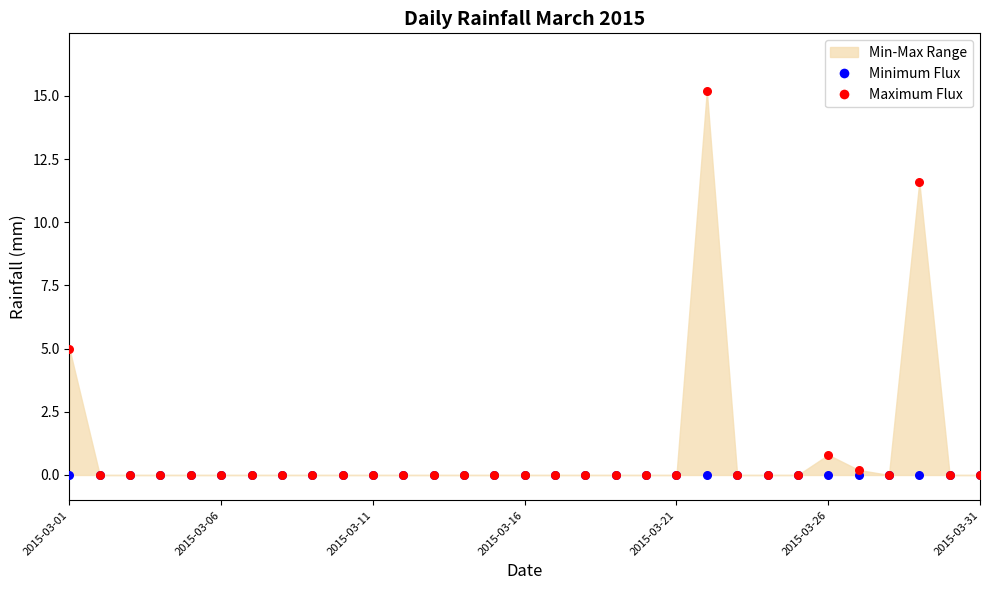

Across all series, what Y value is closest to 7?

5.0